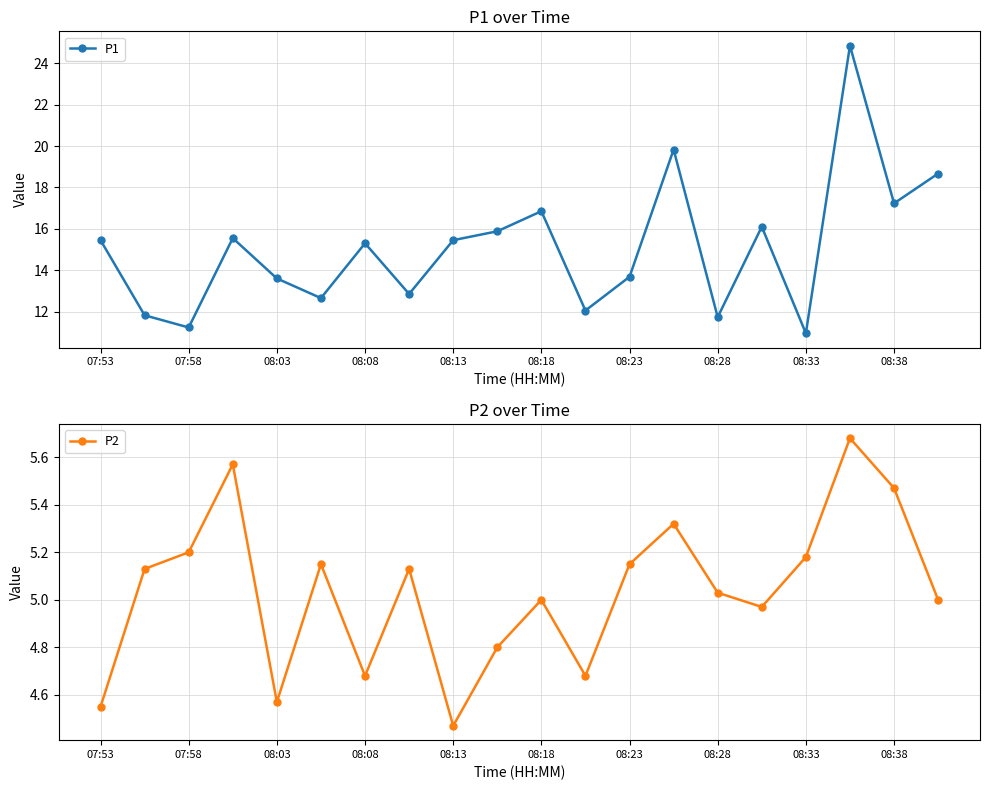

At which category does P2 reach its first local valley?

08:03